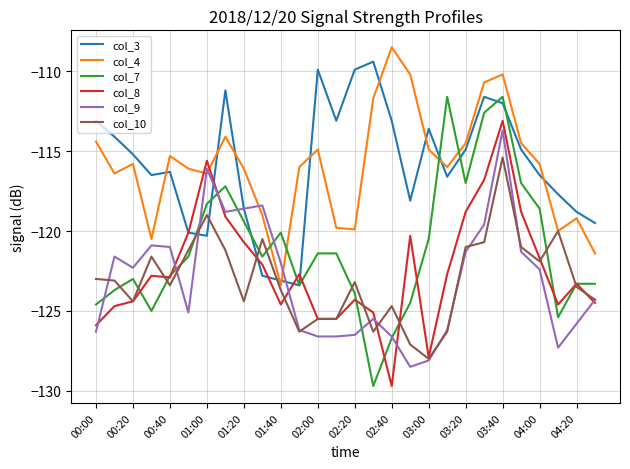

Which series has the widest spread of values?

col_7